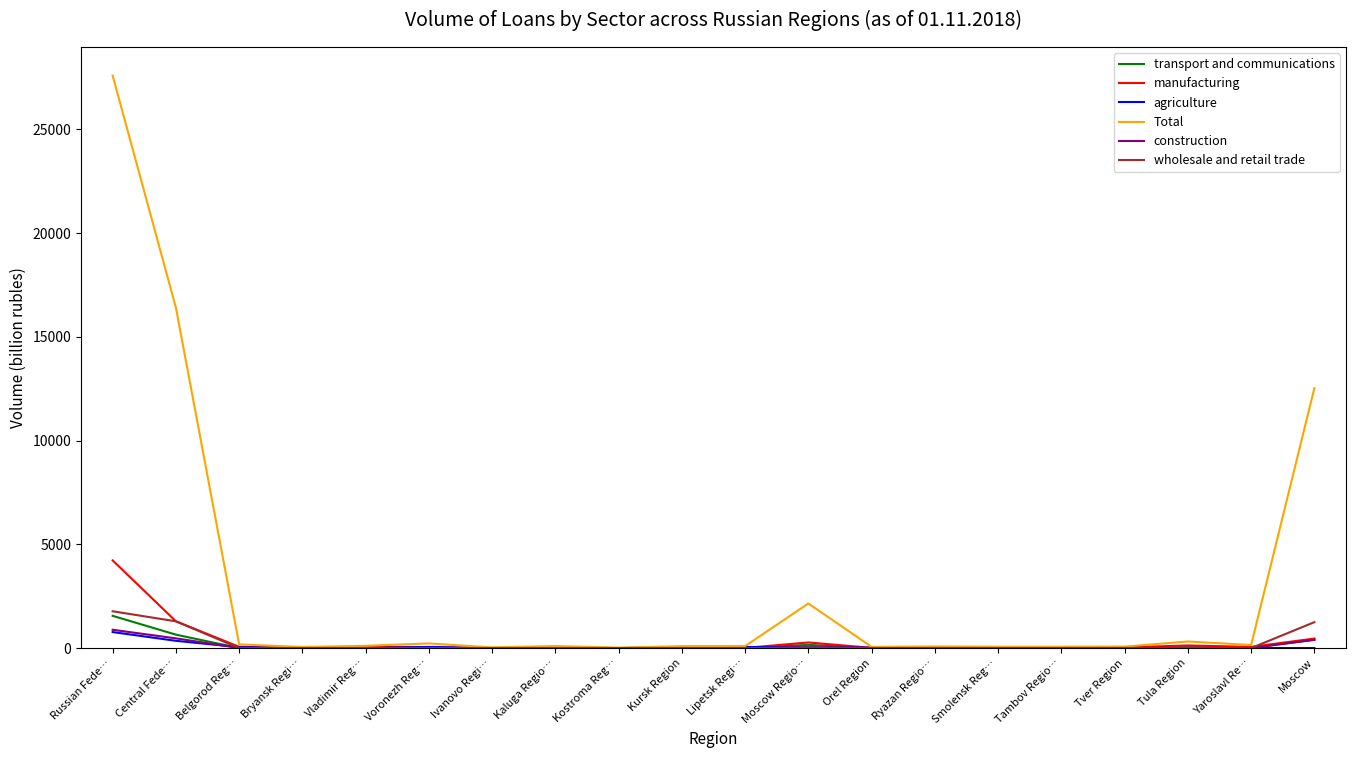

Which series has the largest range (max minus min)?

Total